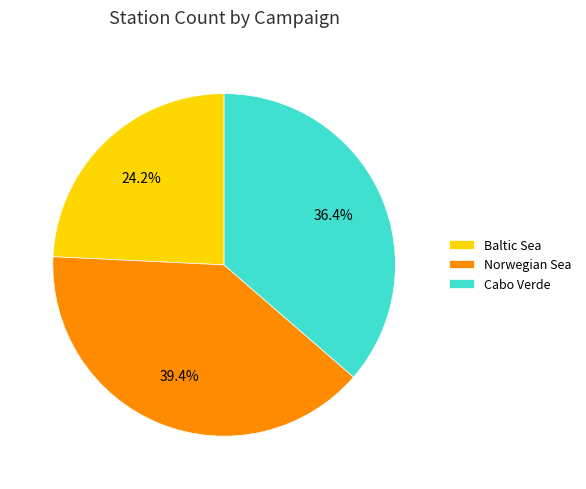

Is the sum of Norwegian Sea and Cabo Verde greater than half?

Yes